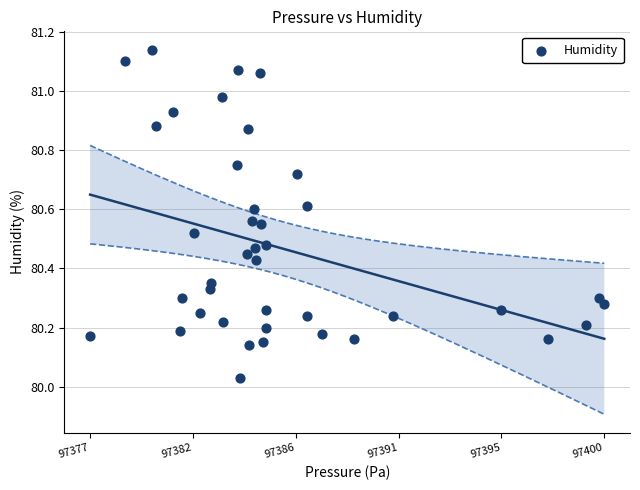

What is the range of X values (max minus min)?

22.1